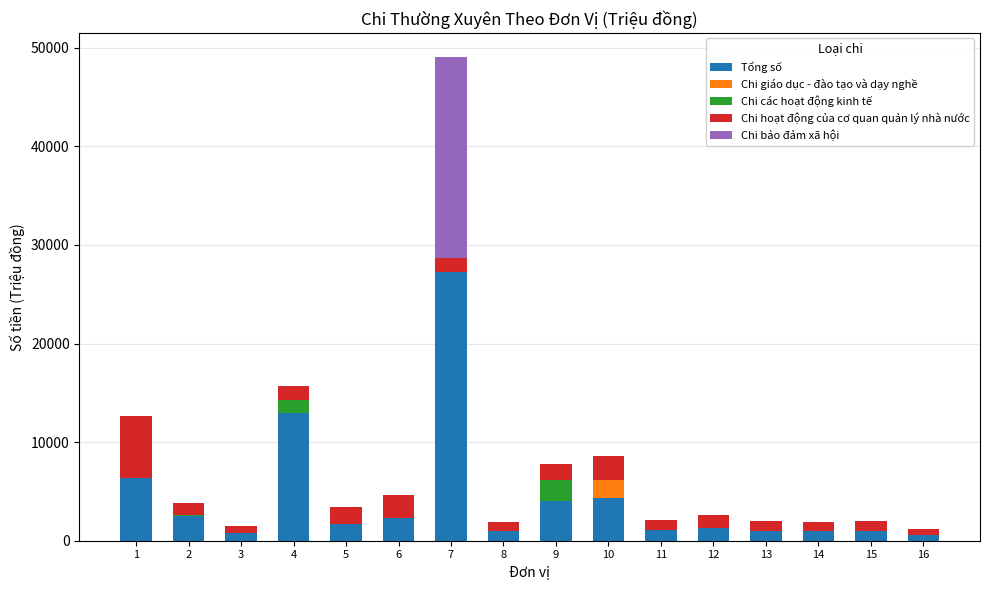

What is the maximum value for Tổng số?

27227